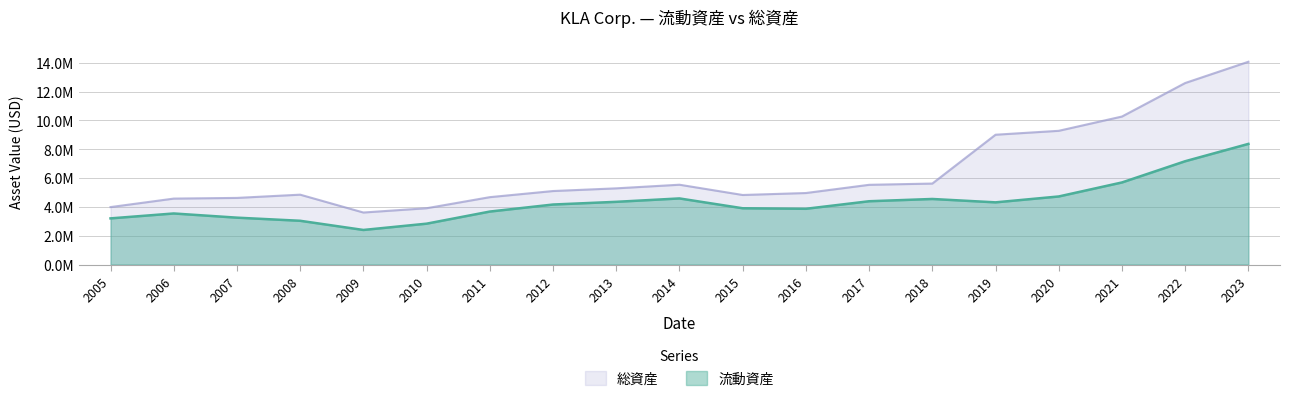

Rank the series by their average value, from highest to lowest.

総資産, 流動資産